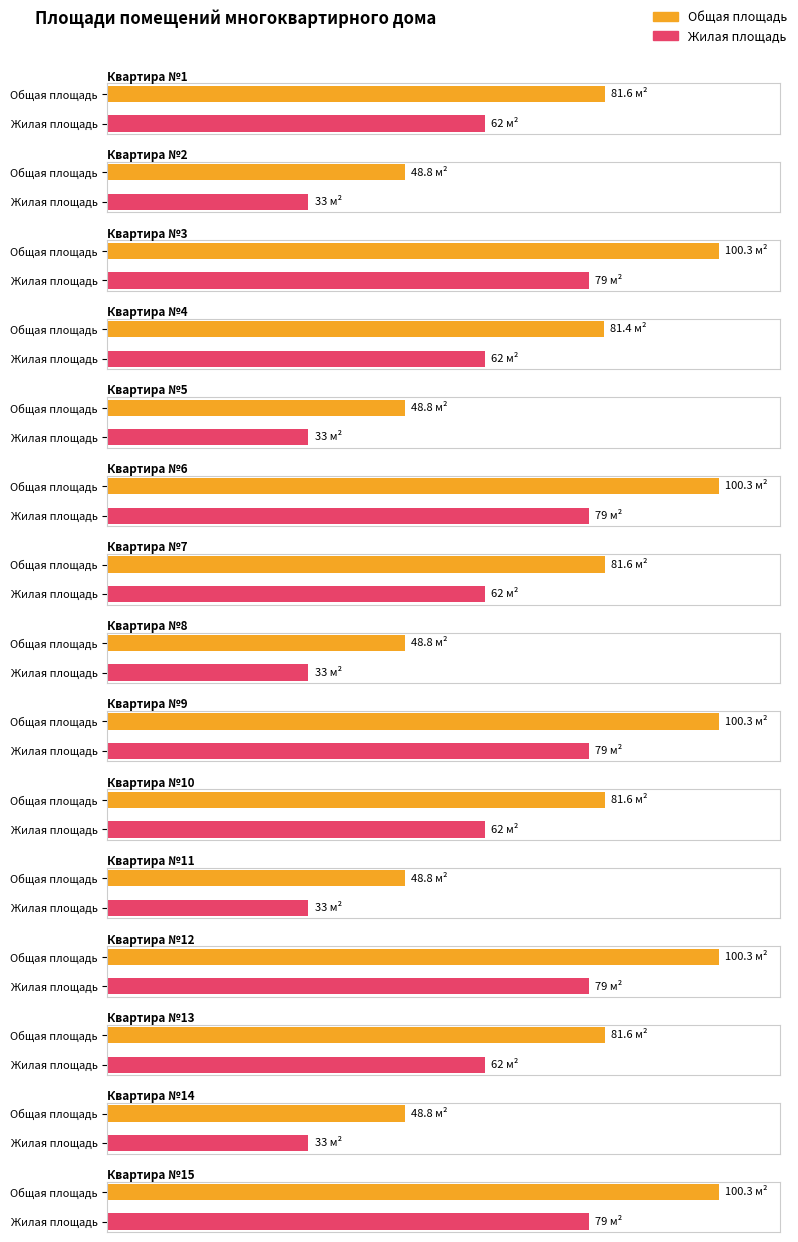

The value of Жилая площадь at 8 is 56.7. True or false?

False